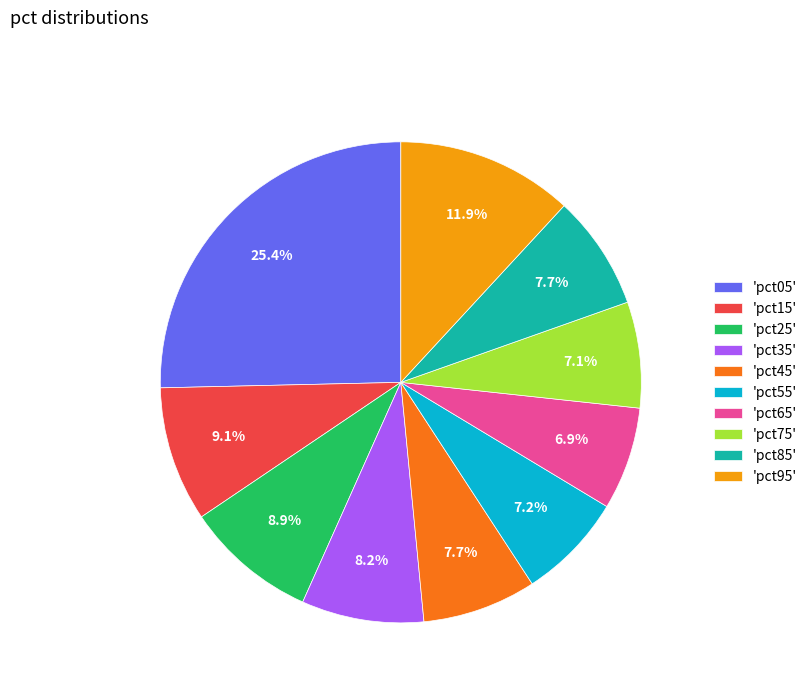

How many slices are in this pie chart?

10